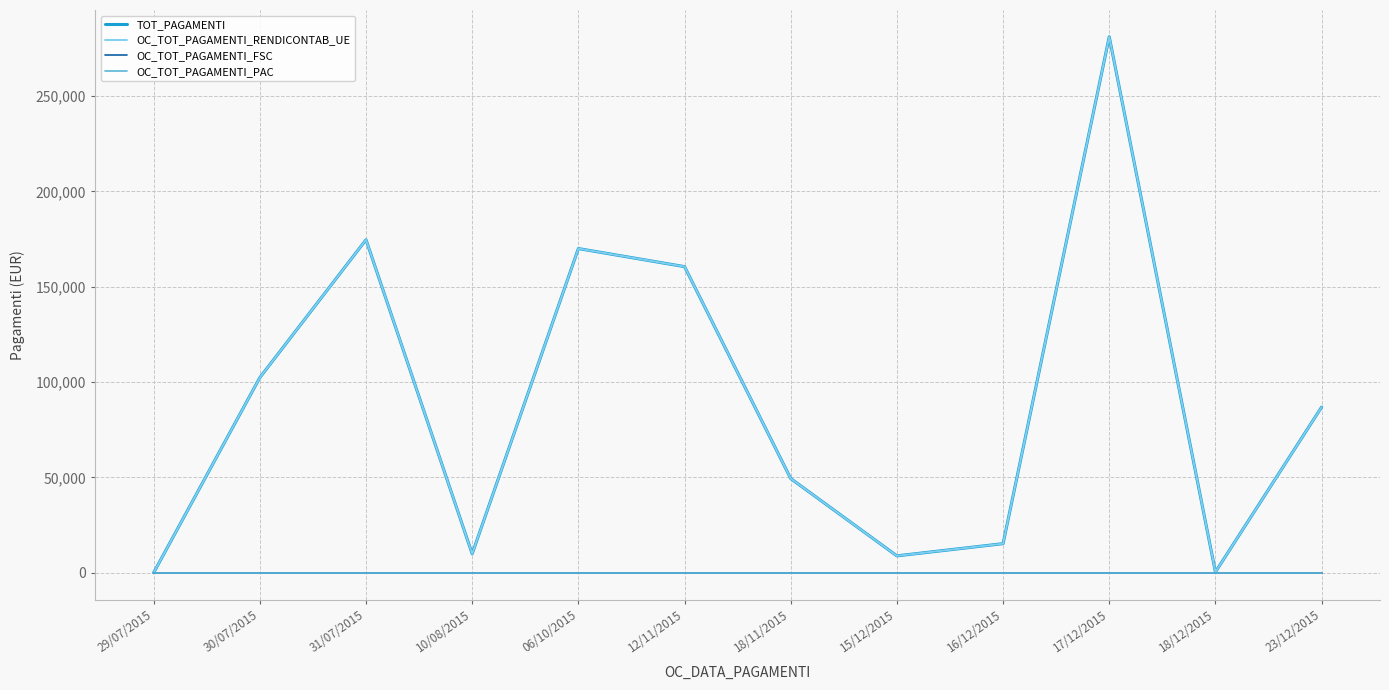

Which series has the largest total across all categories?

TOT_PAGAMENTI